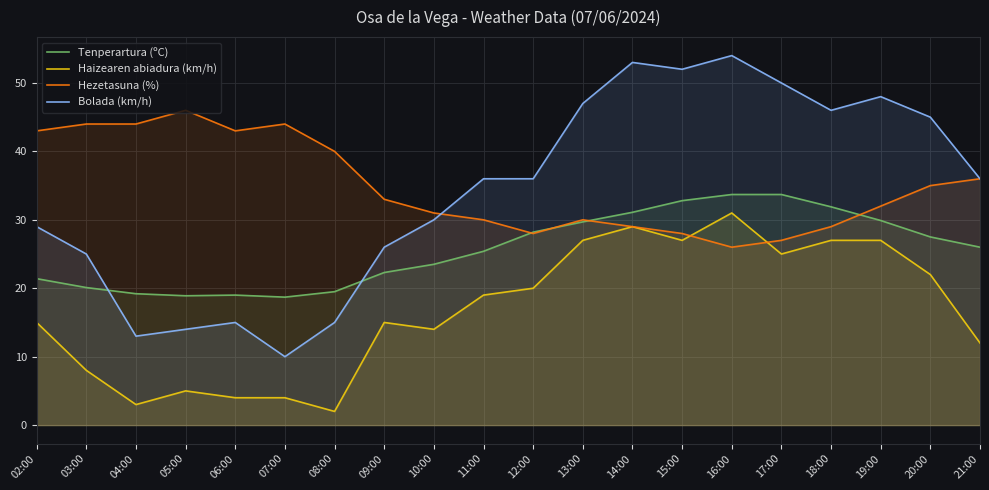

Between 04:00 and 06:00, which series saw the biggest shift?

Bolada (km/h)